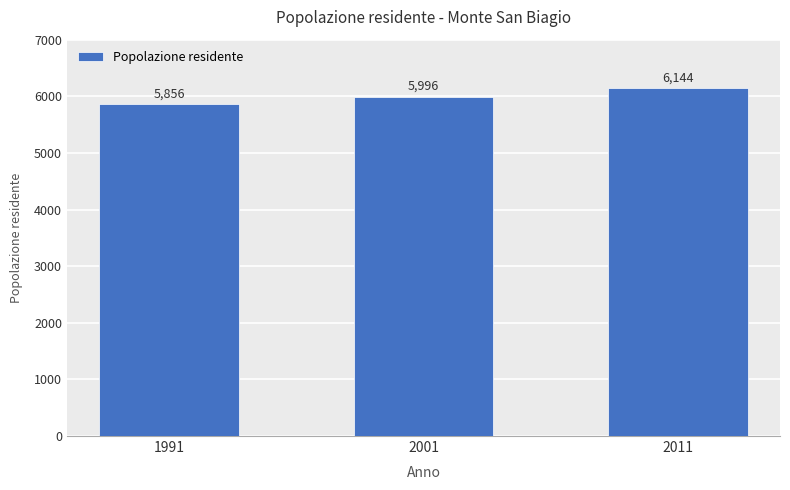

What is the value of the 3rd bar from the left?

6144